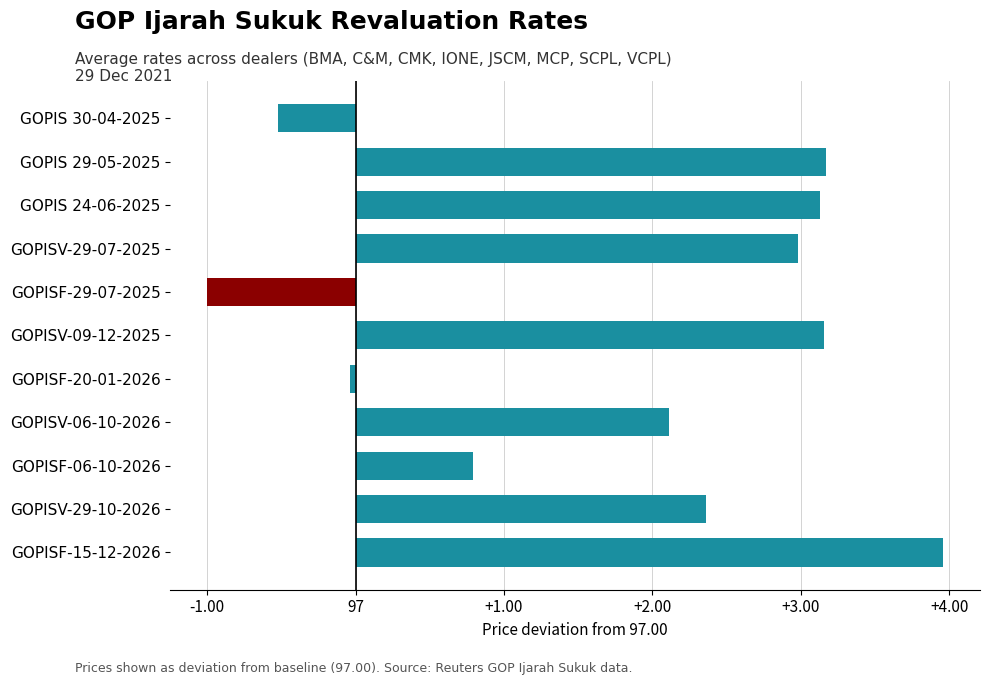

Are the bars horizontal?

Yes